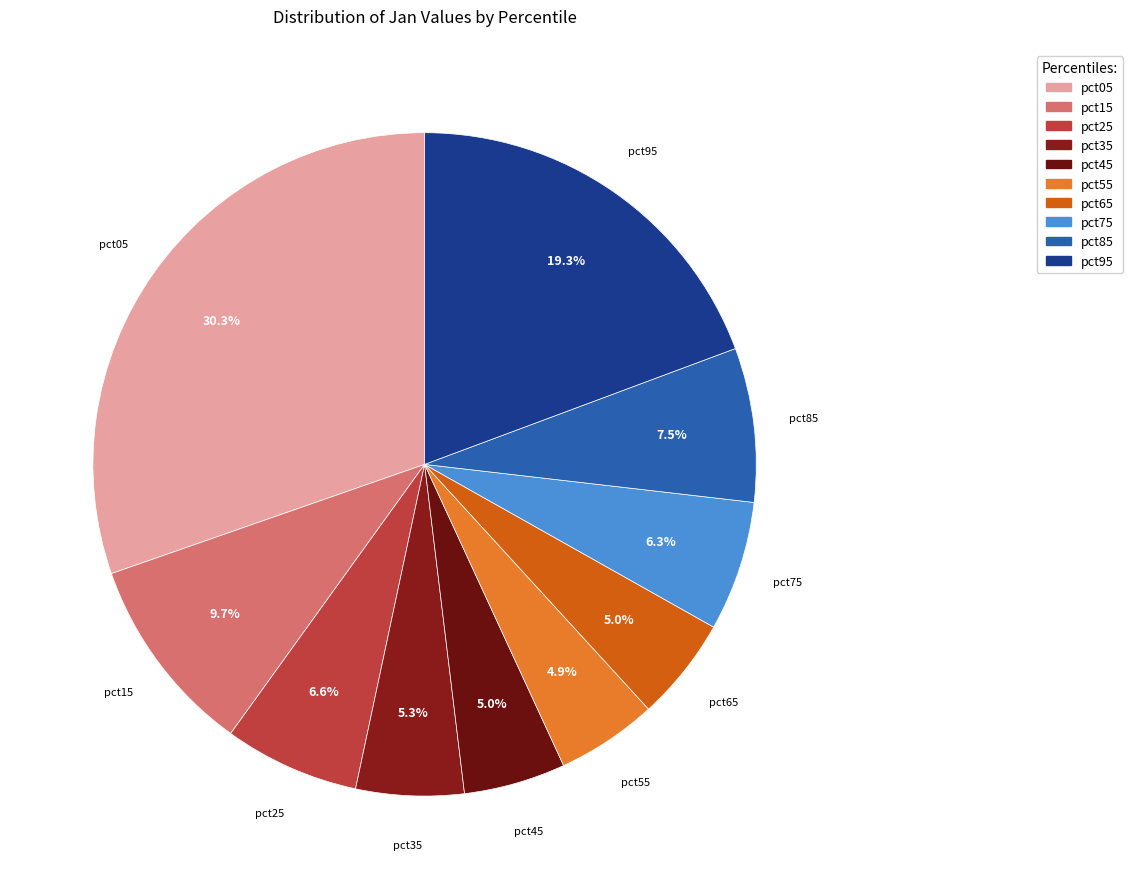

Which slice is the largest?

pct05